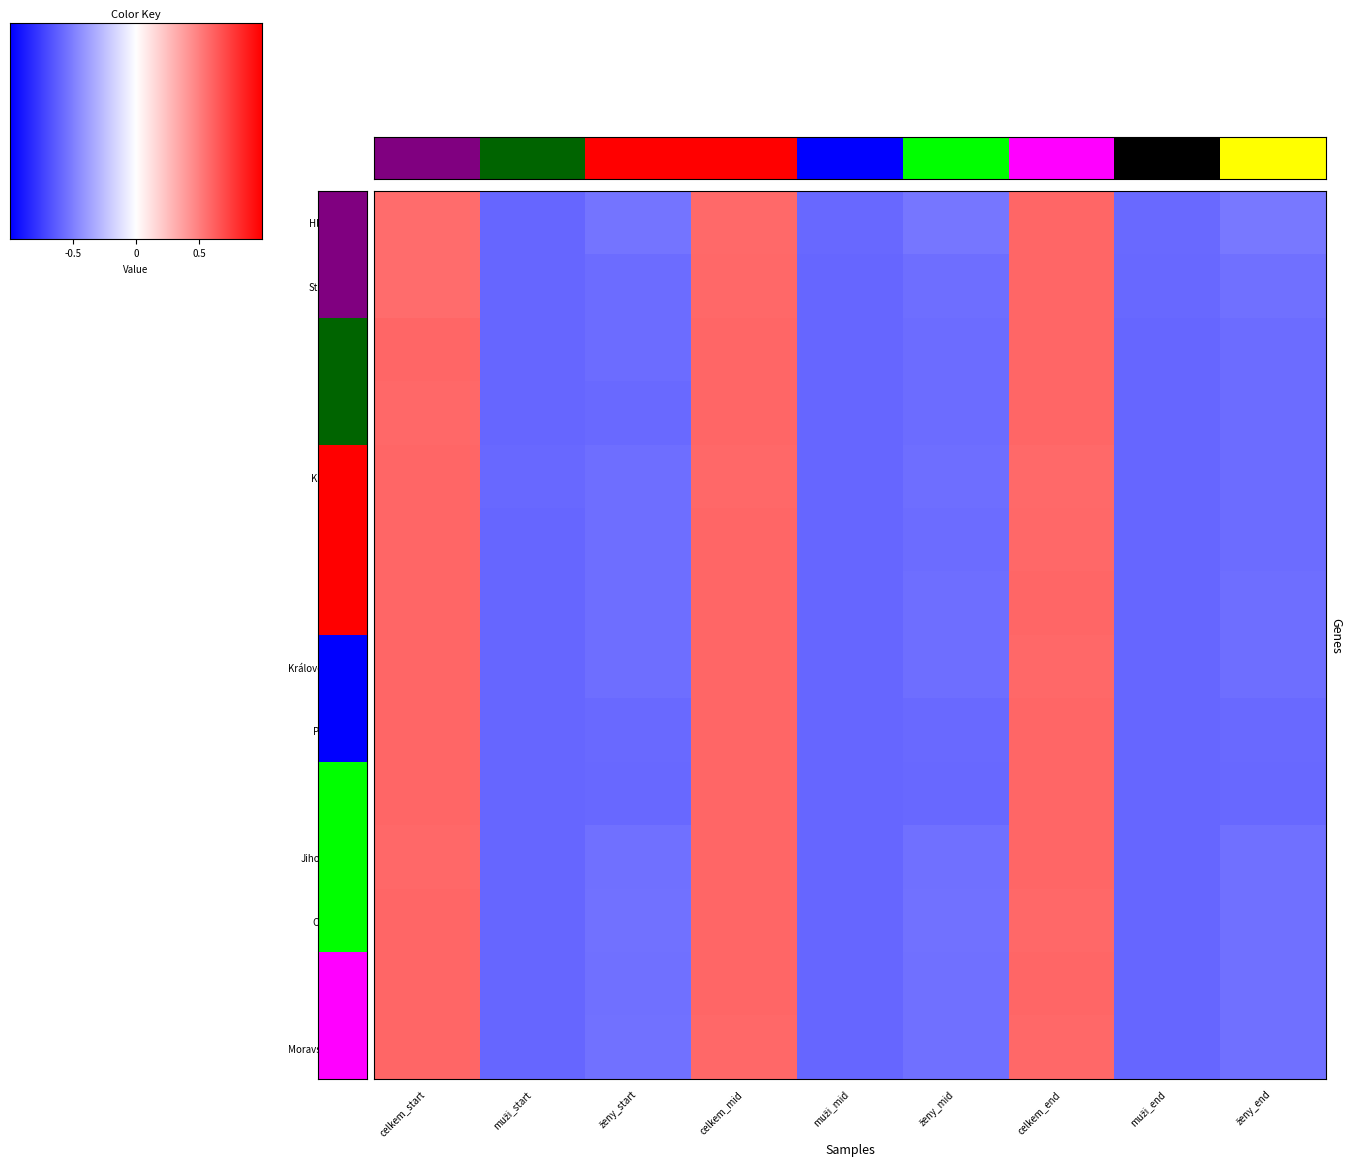

Reading left to right, list all the values displayed in this chart.

Hl. m. Praha: 0.6	-0.6	-0.5	0.6	-0.6	-0.5	0.6	-0.6	-0.5
Středočeský: 0.6	-0.6	-0.6	0.6	-0.6	-0.6	0.6	-0.6	-0.6
Jihočeský: 0.6	-0.6	-0.6	0.6	-0.6	-0.6	0.6	-0.6	-0.6
Plzeňský: 0.6	-0.6	-0.6	0.6	-0.6	-0.6	0.6	-0.6	-0.6
Karlovarský: 0.6	-0.6	-0.6	0.6	-0.6	-0.6	0.6	-0.6	-0.6
Ústecký: 0.6	-0.6	-0.6	0.6	-0.6	-0.6	0.6	-0.6	-0.6
Liberecký: 0.6	-0.6	-0.6	0.6	-0.6	-0.6	0.6	-0.6	-0.6
Královéhradecký: 0.6	-0.6	-0.6	0.6	-0.6	-0.6	0.6	-0.6	-0.6
Pardubický: 0.6	-0.6	-0.6	0.6	-0.6	-0.6	0.6	-0.6	-0.6
Vysočina: 0.6	-0.6	-0.6	0.6	-0.6	-0.6	0.6	-0.6	-0.6
Jihomoravský: 0.6	-0.6	-0.6	0.6	-0.6	-0.6	0.6	-0.6	-0.6
Olomoucký: 0.6	-0.6	-0.6	0.6	-0.6	-0.6	0.6	-0.6	-0.6
Zlínský: 0.6	-0.6	-0.6	0.6	-0.6	-0.6	0.6	-0.6	-0.6
Moravskoslezský: 0.6	-0.6	-0.6	0.6	-0.6	-0.6	0.6	-0.6	-0.6